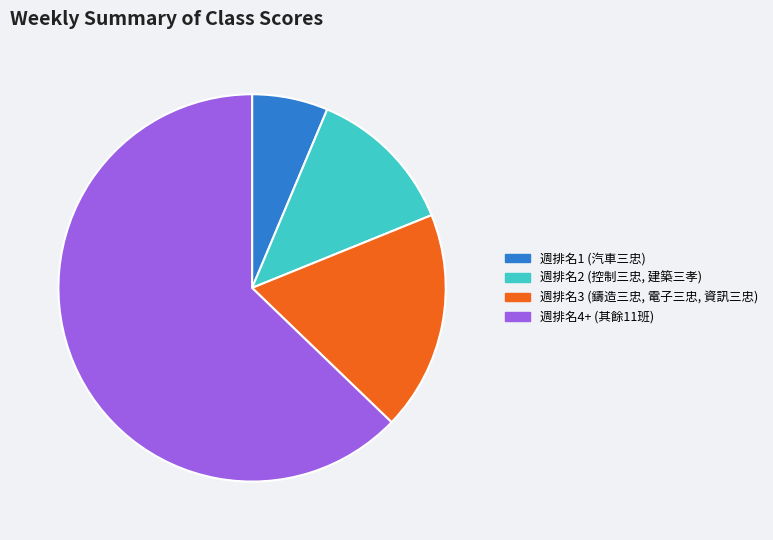

Combined, do 週排名1 (汽車三忠) and 週排名4+ (其餘11班) account for over 50%?

Yes